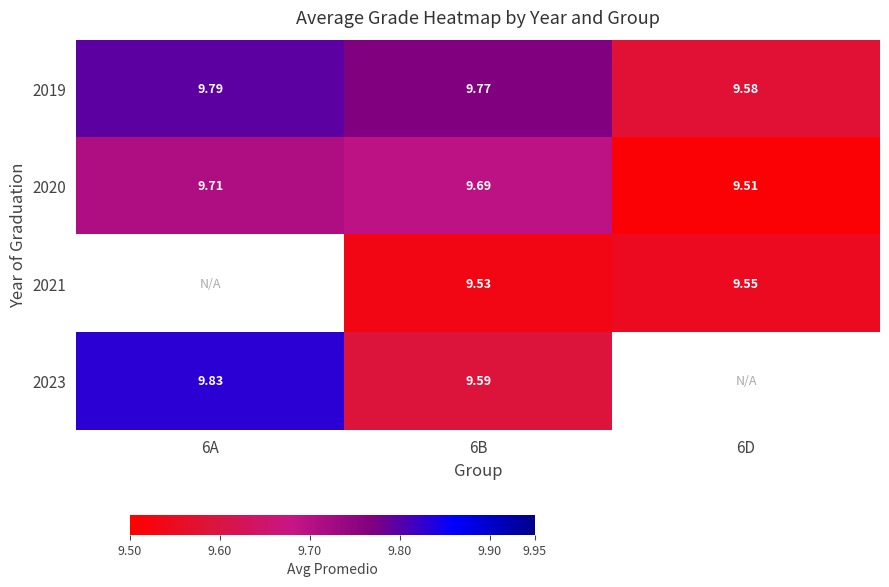

Is the value of 2023 at 6A greater than the value of 2020 at 6A?

Yes